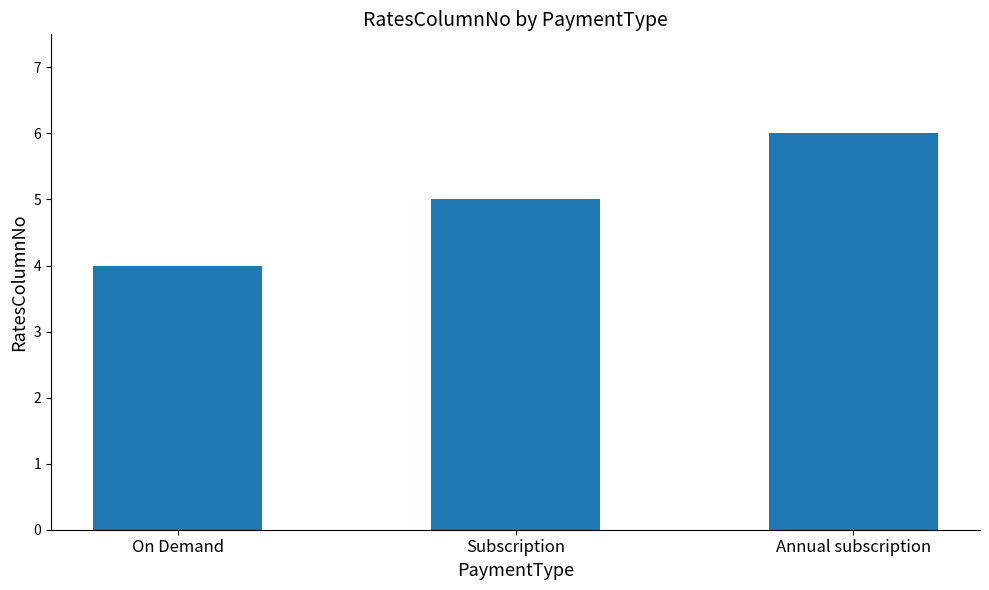

What value does the data have at Subscription?

5